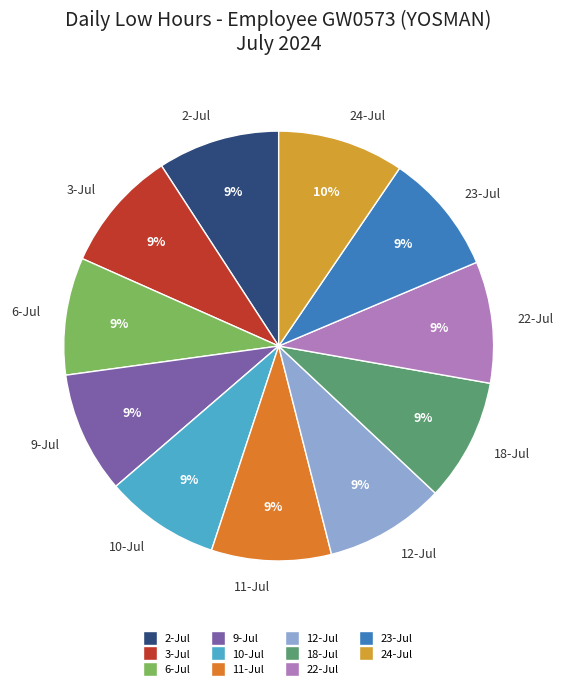

To the nearest percent, what percentage of the pie is 2-Jul?

9%